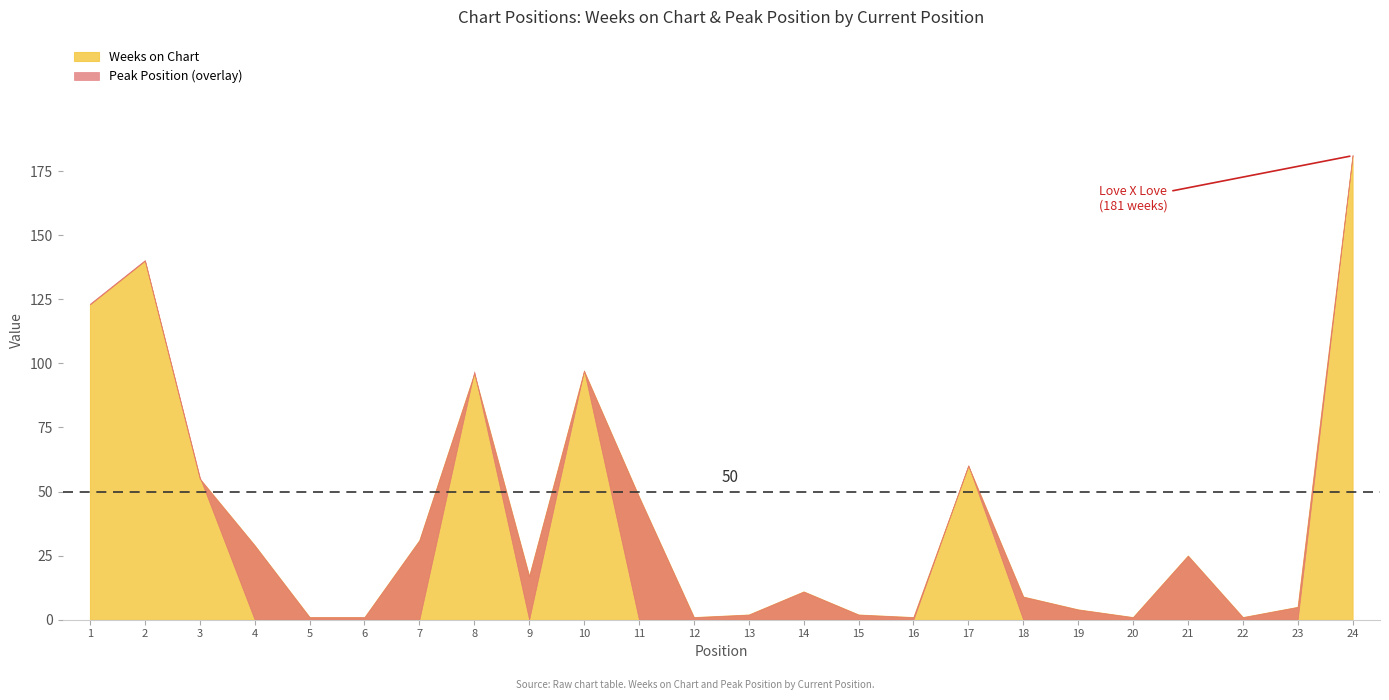

True or false: Peak Position and Weeks on Chart cross at least once.

True